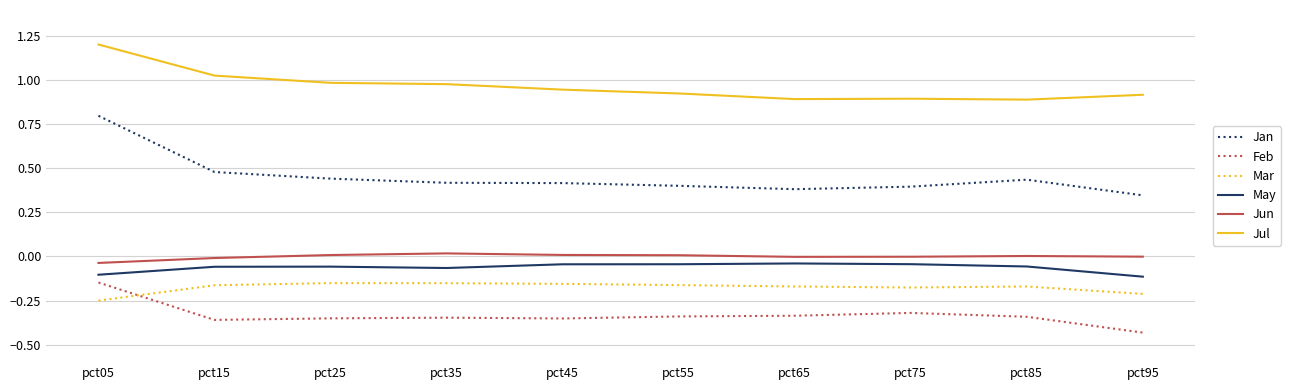

Is the value of Mar at pct15 greater than the value of Jul at pct15?

No